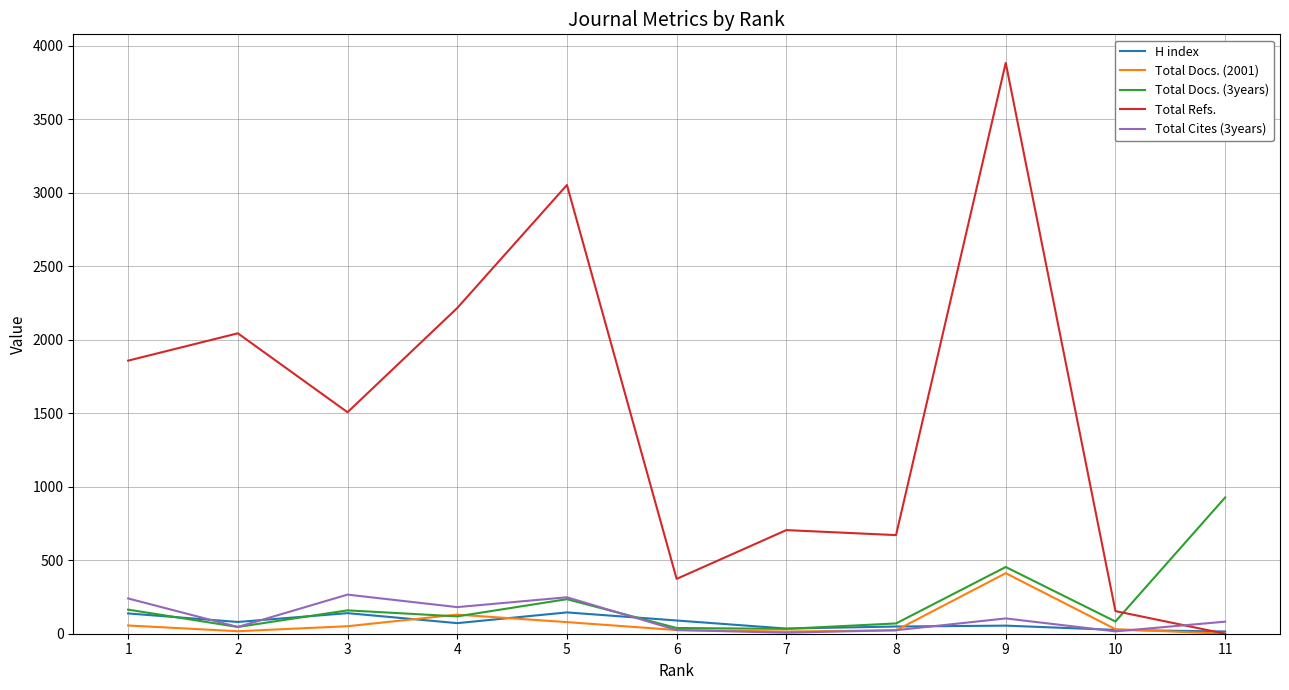

What is the maximum value shown in the chart?

3884